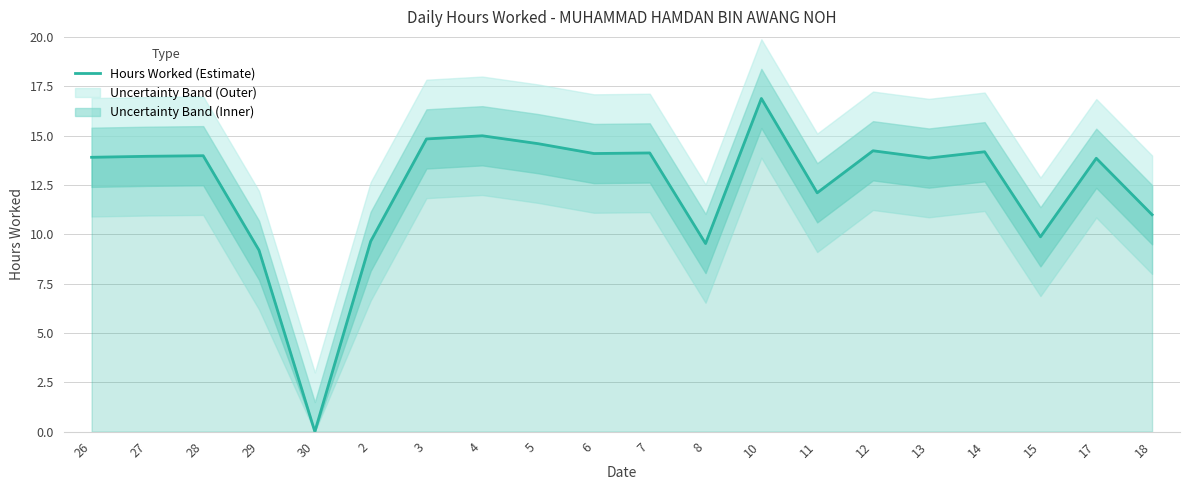

True or false: the data shows 9.6 at 2.

True